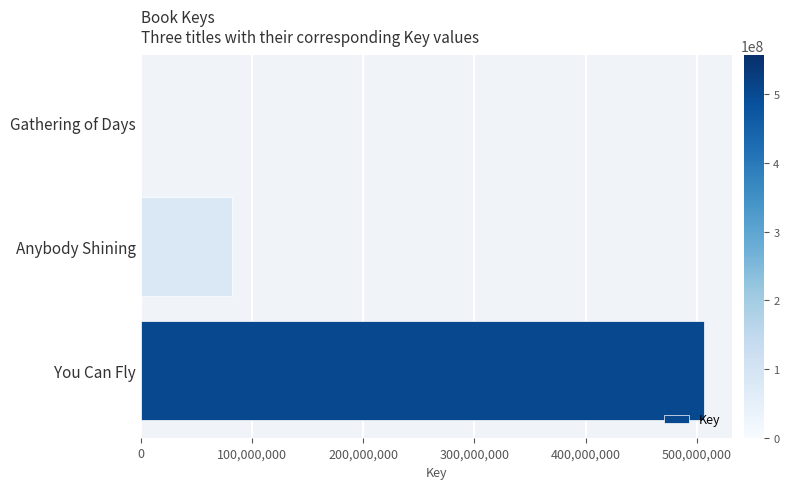

Reading top to bottom, what are all the values shown in this chart?

Gathering of Days=5314	Anybody Shining=82369230	You Can Fly=506189916